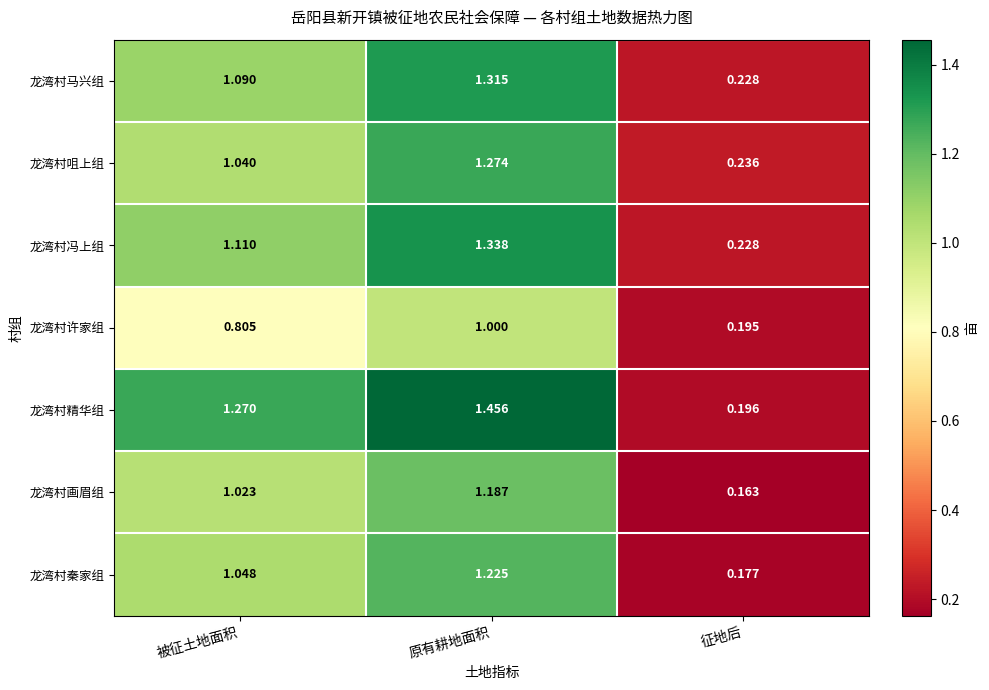

At which category is the sum across all series the highest?

原有耕地面积